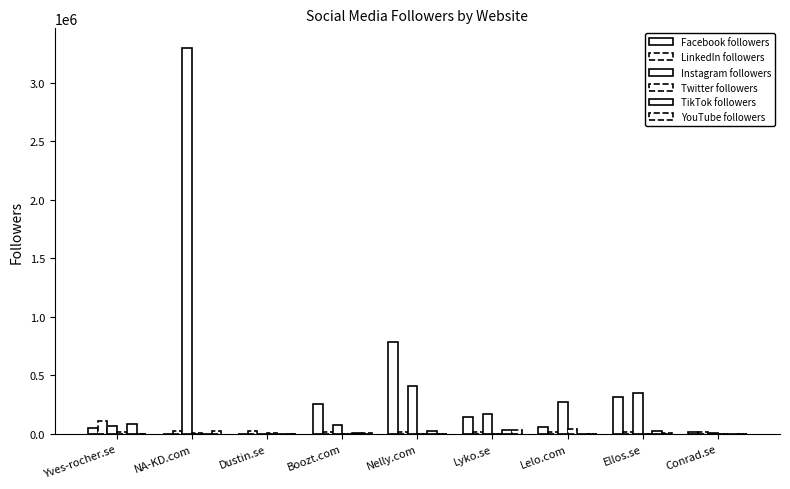

Reading left to right, what are all the values shown in this chart?

Facebook followers: Yves-rocher.se=53000	NA-KD.com=740	Dustin.se=1500	Boozt.com=259000	Nelly.com=787000	Lyko.se=147000	Lelo.com=57000	Ellos.se=312000	Conrad.se=13000
LinkedIn followers: Yves-rocher.se=111774	NA-KD.com=28079	Dustin.se=22543	Boozt.com=20761	Nelly.com=18119	Lyko.se=17903	Lelo.com=17112	Ellos.se=14970	Conrad.se=14002
Instagram followers: Yves-rocher.se=66000	NA-KD.com=3300000	Dustin.se=1001	Boozt.com=78800	Nelly.com=411000	Lyko.se=174000	Lelo.com=277000	Ellos.se=348000	Conrad.se=11300
Twitter followers: Yves-rocher.se=18500	NA-KD.com=7756	Dustin.se=7490	Boozt.com=897	Nelly.com=255	Lyko.se=122	Lelo.com=40400	Ellos.se=32	Conrad.se=492
TikTok followers: Yves-rocher.se=86100	NA-KD.com=395	Dustin.se=0	Boozt.com=8439	Nelly.com=29200	Lyko.se=32500	Lelo.com=1738	Ellos.se=22200	Conrad.se=0
YouTube followers: Yves-rocher.se=111	NA-KD.com=22400	Dustin.se=320	Boozt.com=4690	Nelly.com=2700	Lyko.se=35800	Lelo.com=1110	Ellos.se=7020	Conrad.se=237